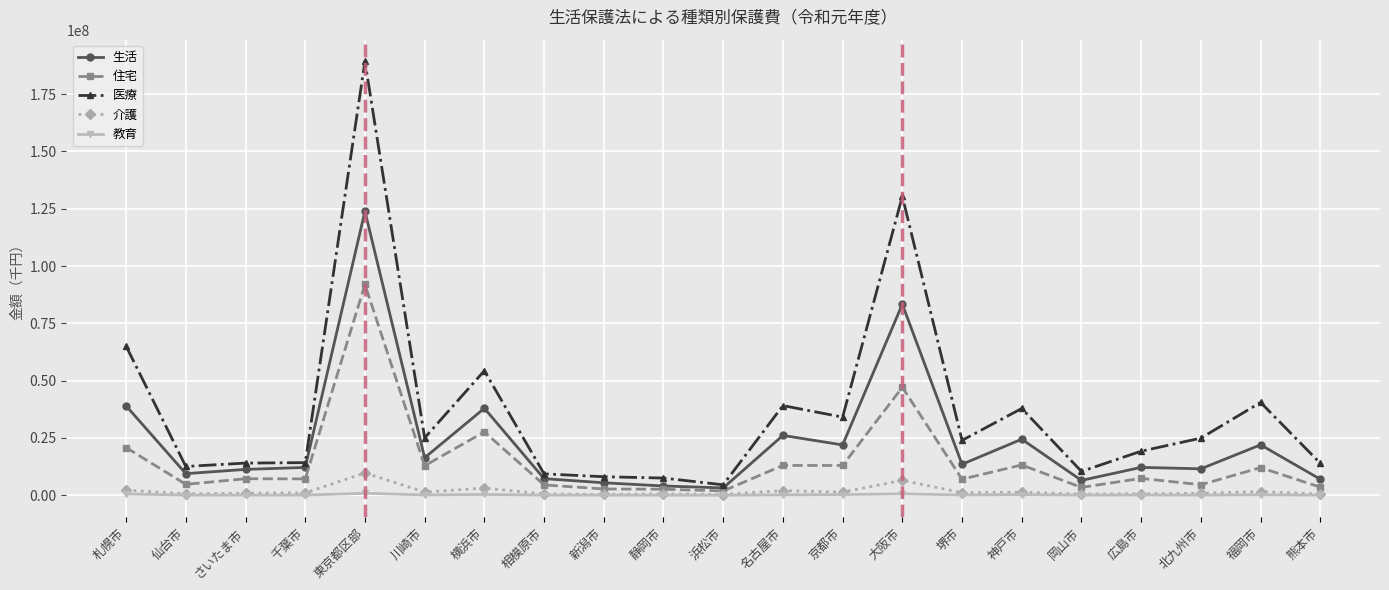

Which category has the highest value across all series?

東京都区部